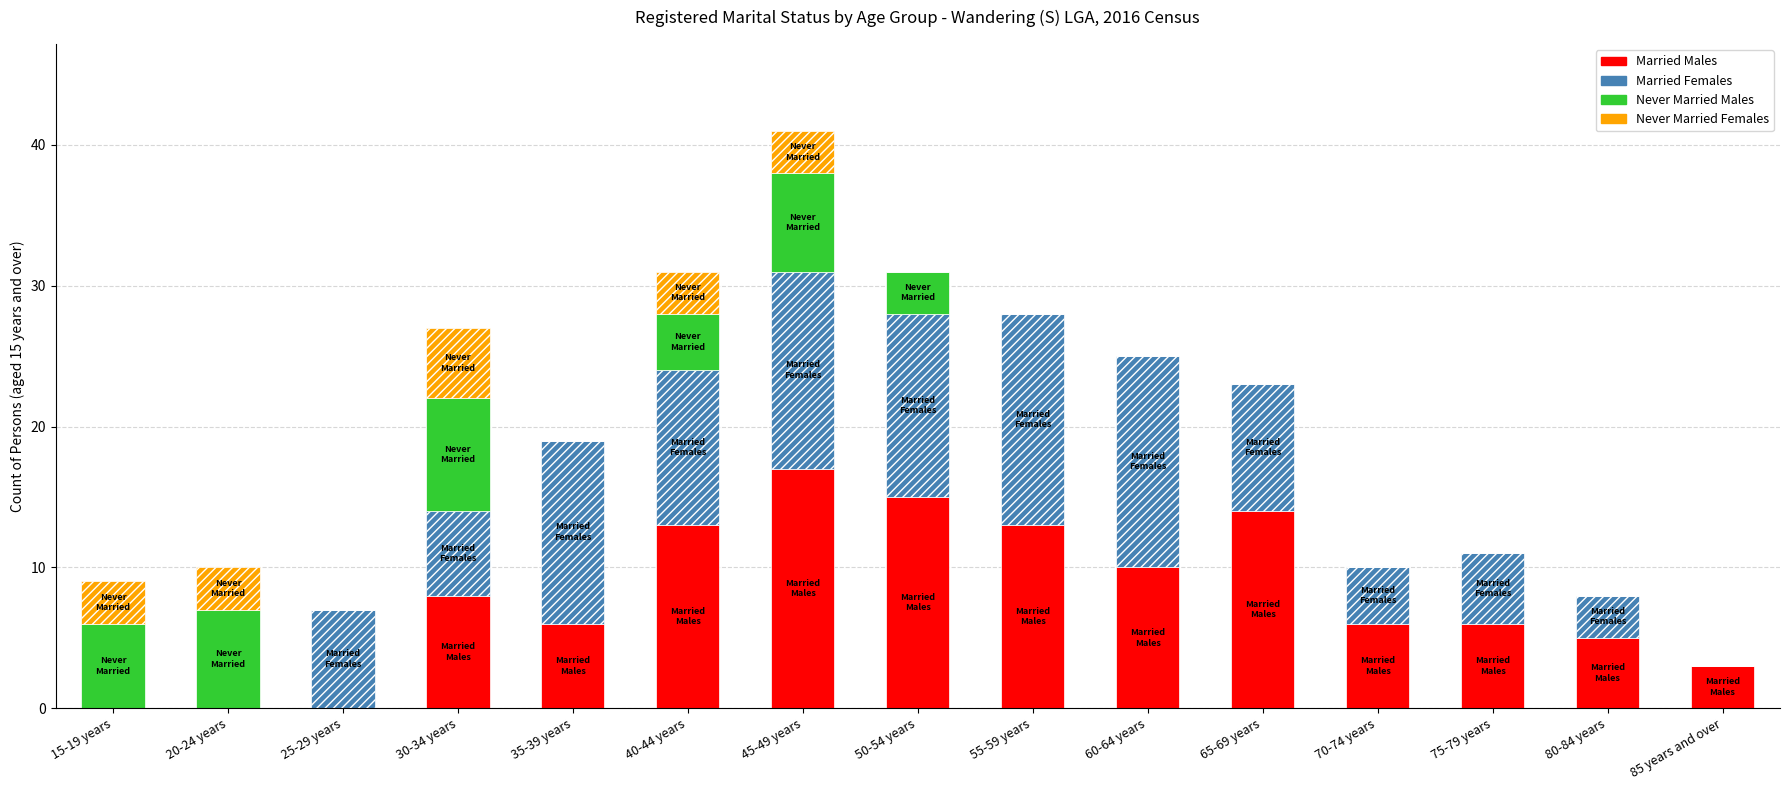

What is the total value across all series at 25-29 years?

7